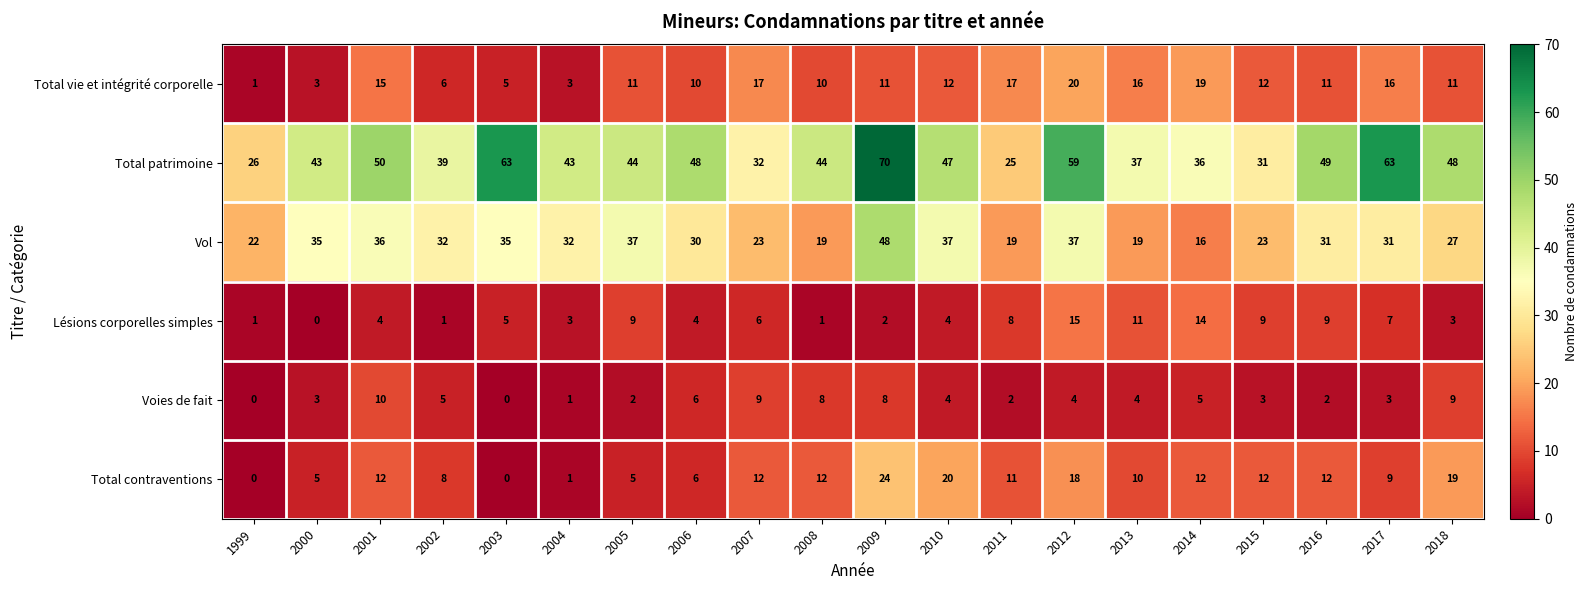

At which category is the sum across all series the highest?

2009